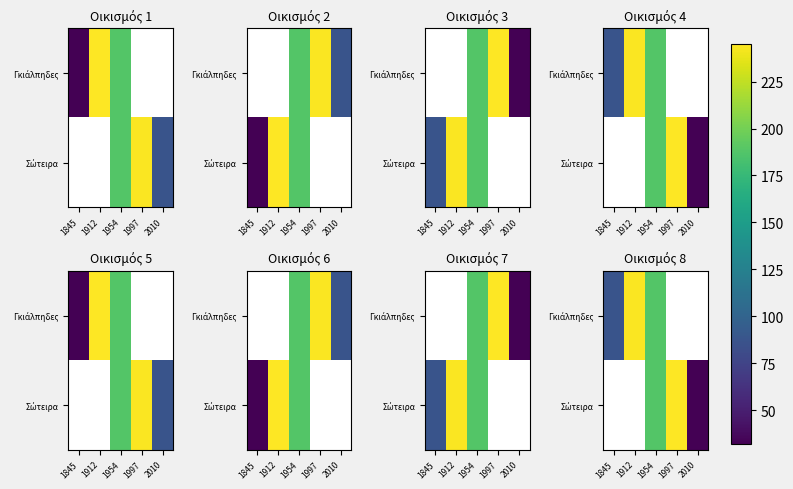

Is it true that Γκιάλπηδες equals 188.0 at 1954?

True